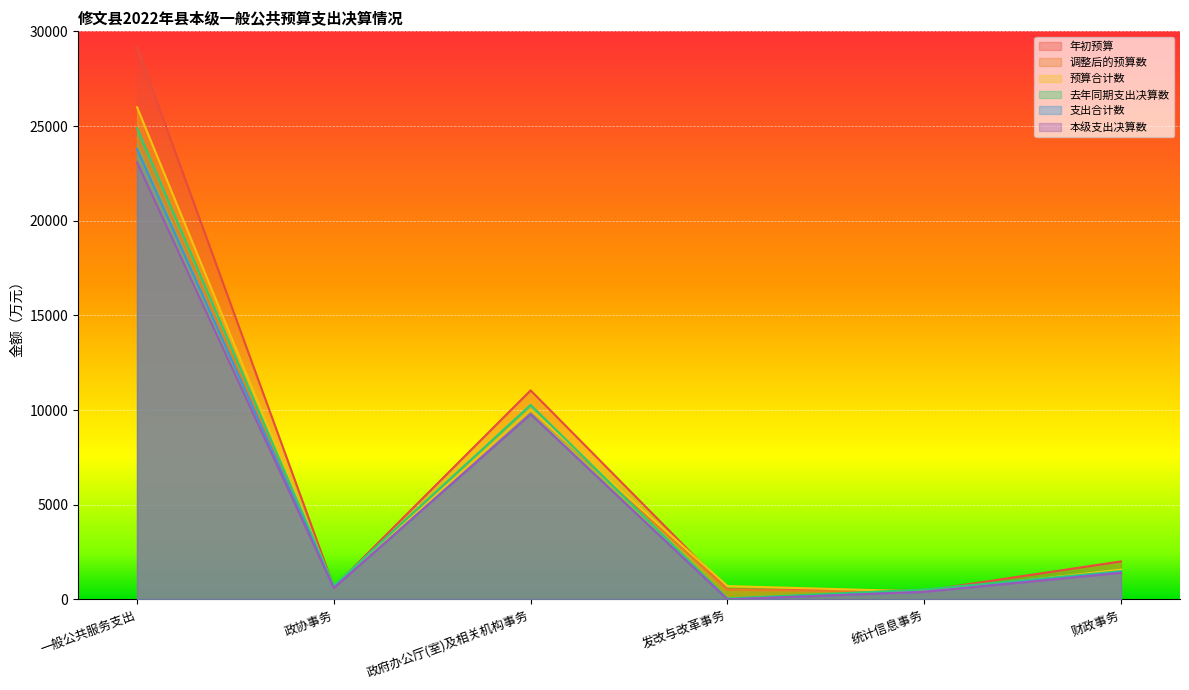

Rank the series by their maximum value, from highest to lowest.

年初预算, 预算合计数, 去年同期支出决算数, 调整后的预算数, 支出合计数, 本级支出决算数